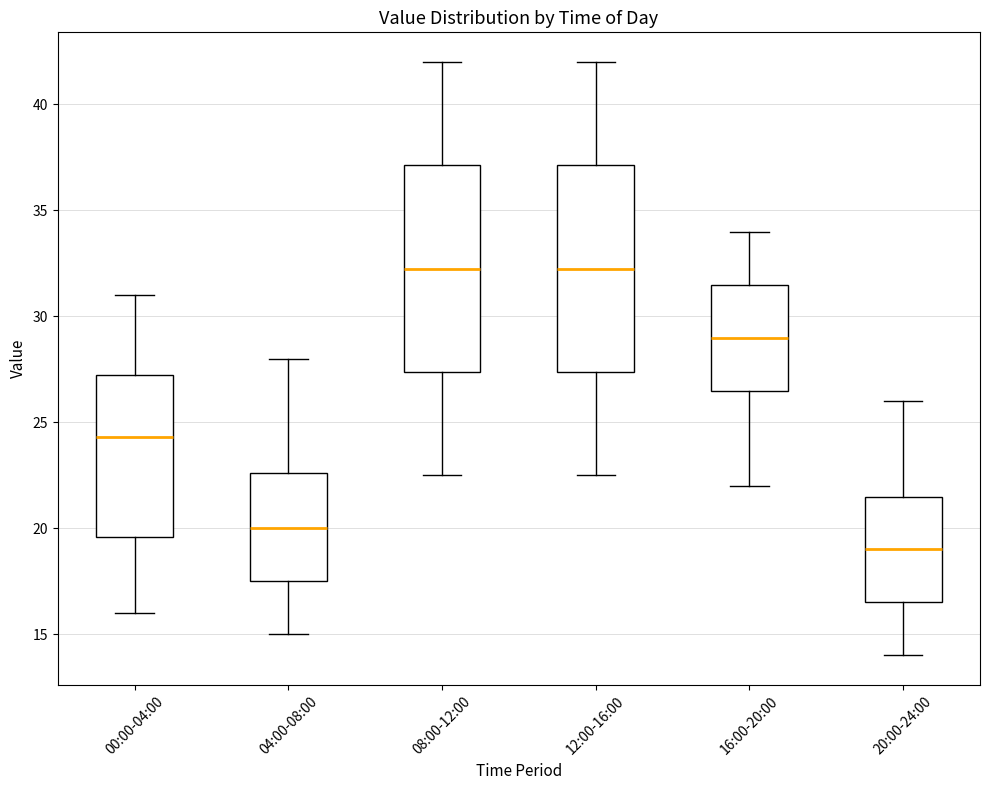

Reading left to right, read every box against the y-axis: the position of its median line, the range the box covers, and the ends of its whiskers. The values are not printed on the chart, so give them approximately, as read against the axis.

00:00-04:00: median 24.5, box 19.5 to 27.5, whiskers 16.0 to 31.0
04:00-08:00: median 20.0, box 17.5 to 22.5, whiskers 15.0 to 28.0
08:00-12:00: median 32.5, box 27.5 to 37.0, whiskers 22.5 to 42.0
12:00-16:00: median 32.5, box 27.5 to 37.0, whiskers 22.5 to 42.0
16:00-20:00: median 29.0, box 26.5 to 31.5, whiskers 22.0 to 34.0
20:00-24:00: median 19.0, box 16.5 to 21.5, whiskers 14.0 to 26.0